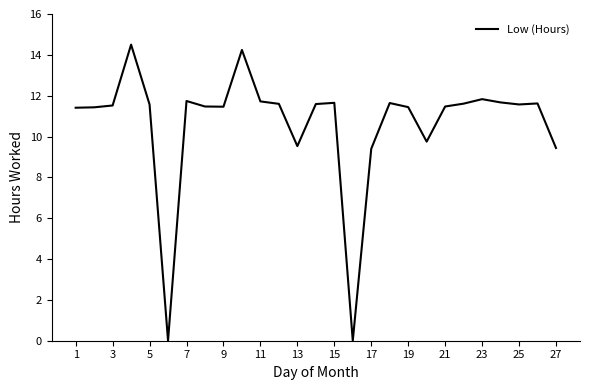

What is the maximum value shown in the chart?

14.5